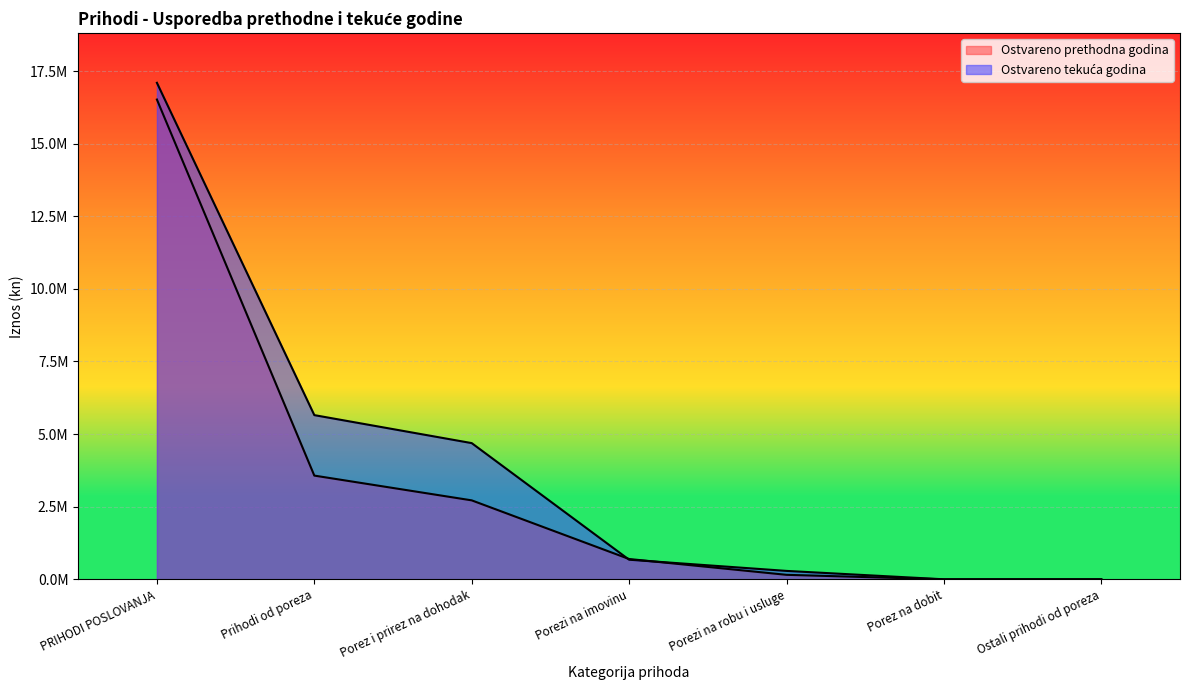

What is the label of the 1st point from the left?

PRIHODI POSLOVANJA